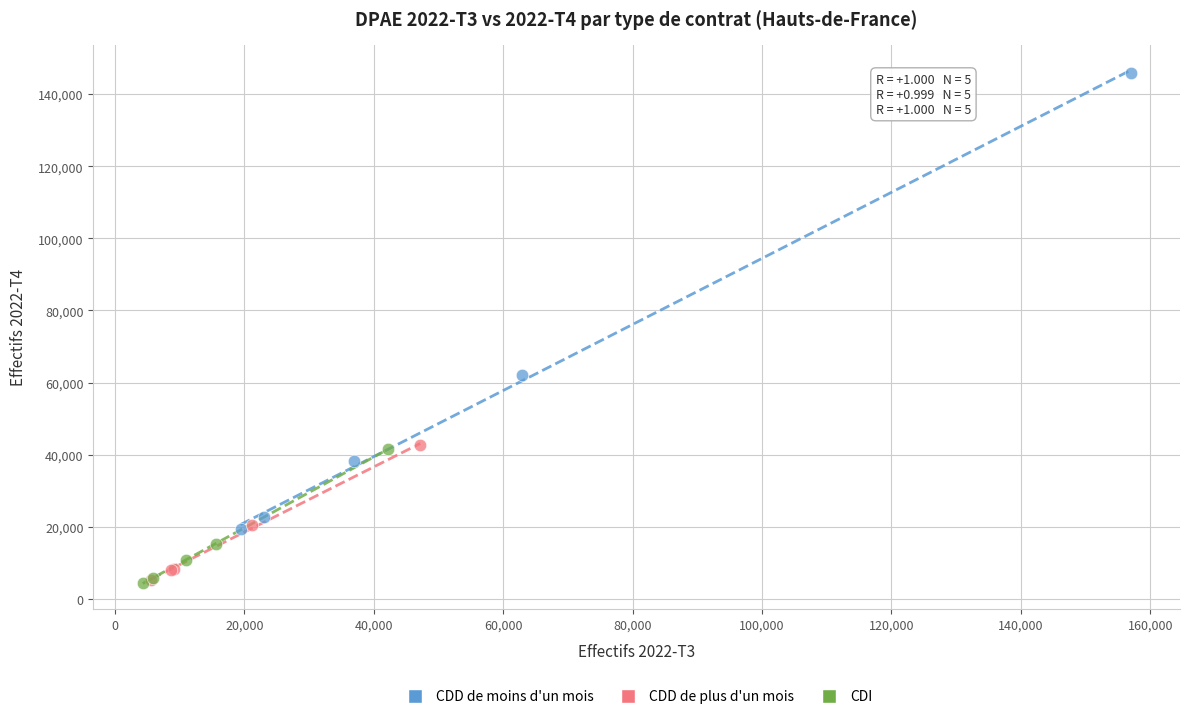

Which series reaches the maximum Y coordinate?

CDD de moins d'un mois